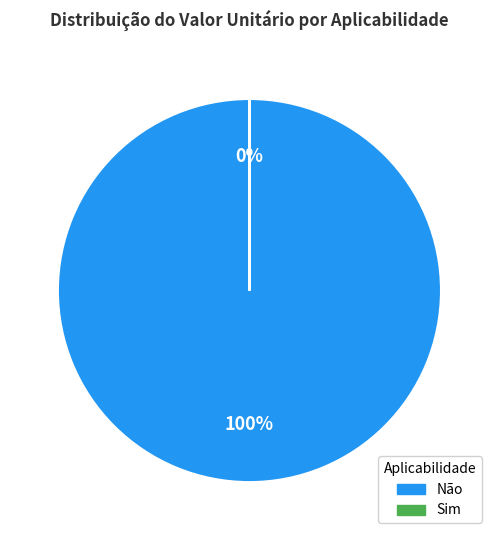

To the nearest percent, what is the difference between the largest and smallest slice percentages?

100%